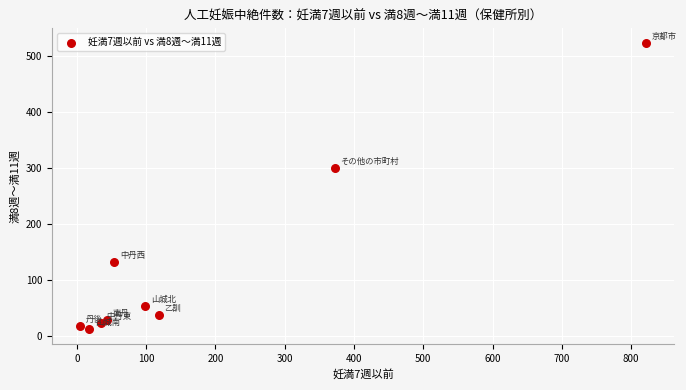

What is the average Y value?

125